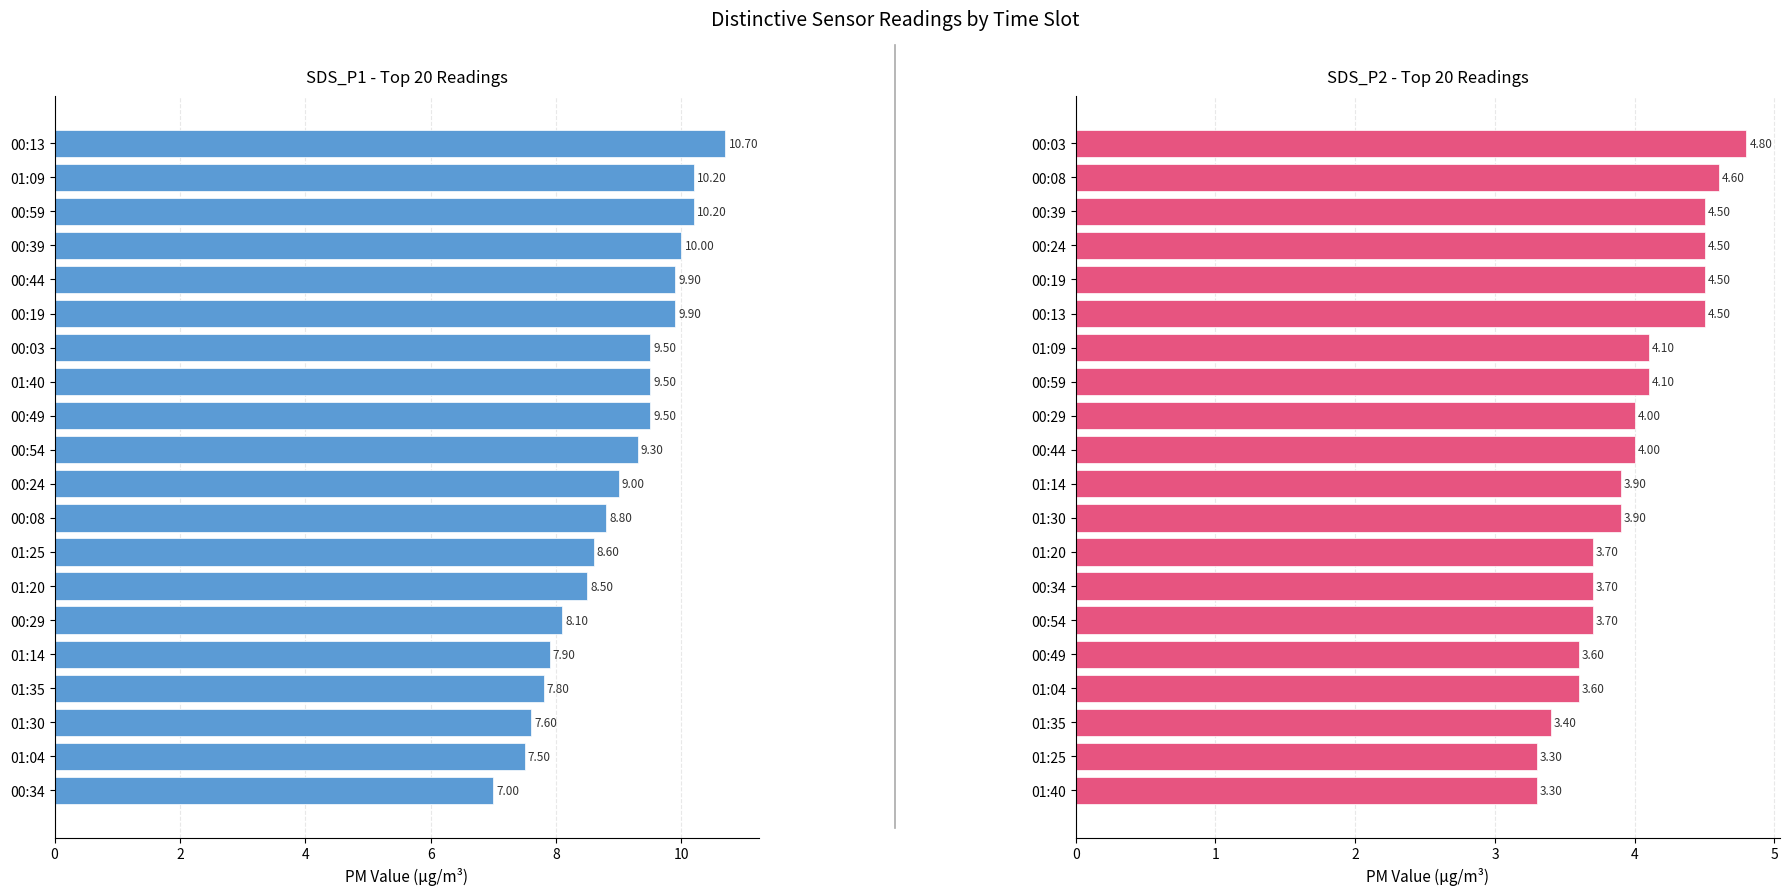

What is the difference between the maximum and minimum values in the SDS_P2 series?

1.5